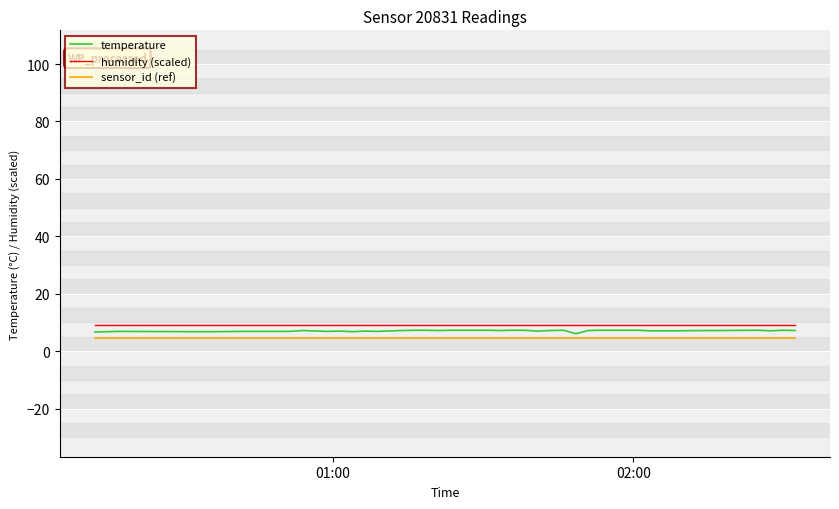

What is the minimum value for temperature?

6.1